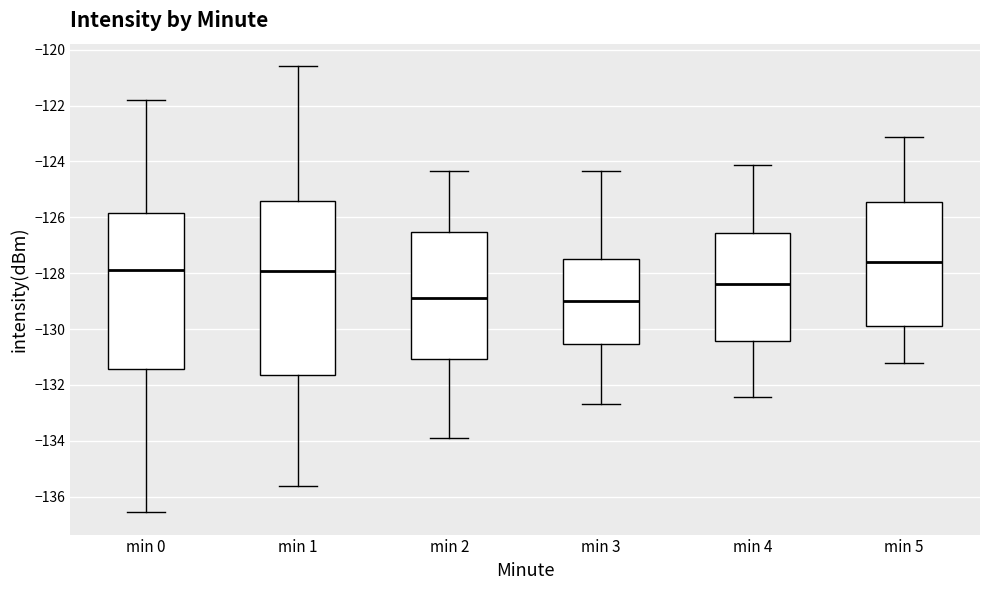

Where does the upper whisker of the box for min 5 end on the y-axis? The values are not printed on the chart, so give them approximately, as read against the axis.

-123.2